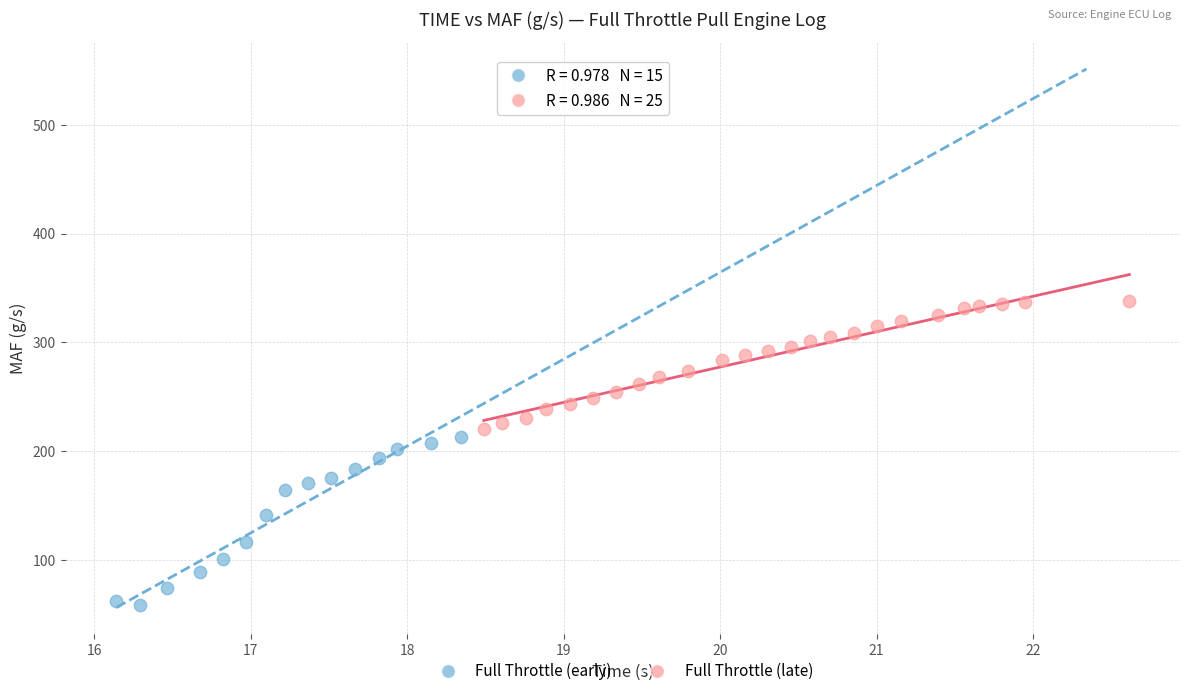

Which series reaches the minimum Y coordinate?

Full Throttle (early)